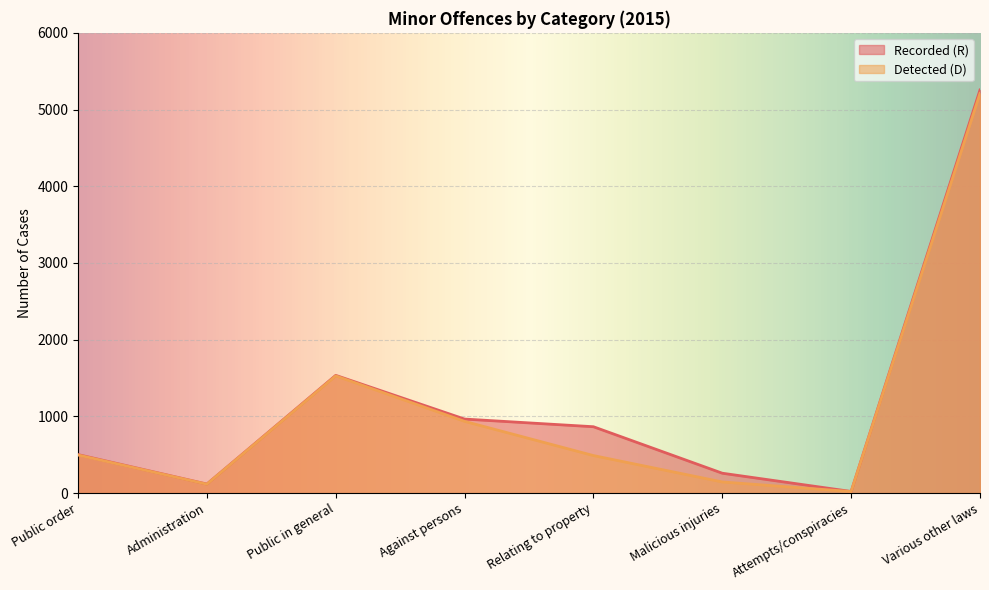

At which label is Recorded (R) closest to 2638?

Public in general